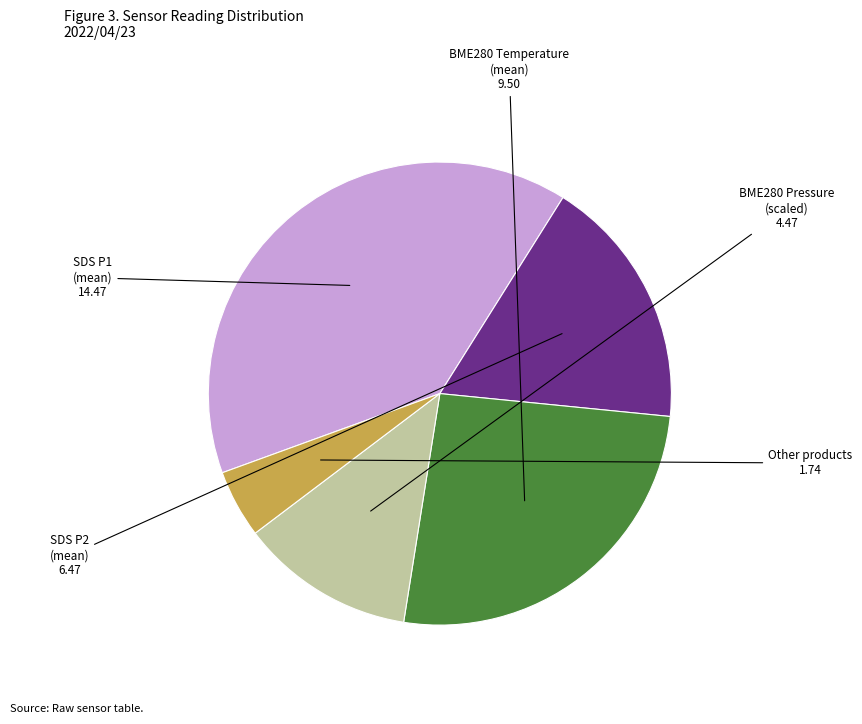

Is there a majority slice in this chart?

No